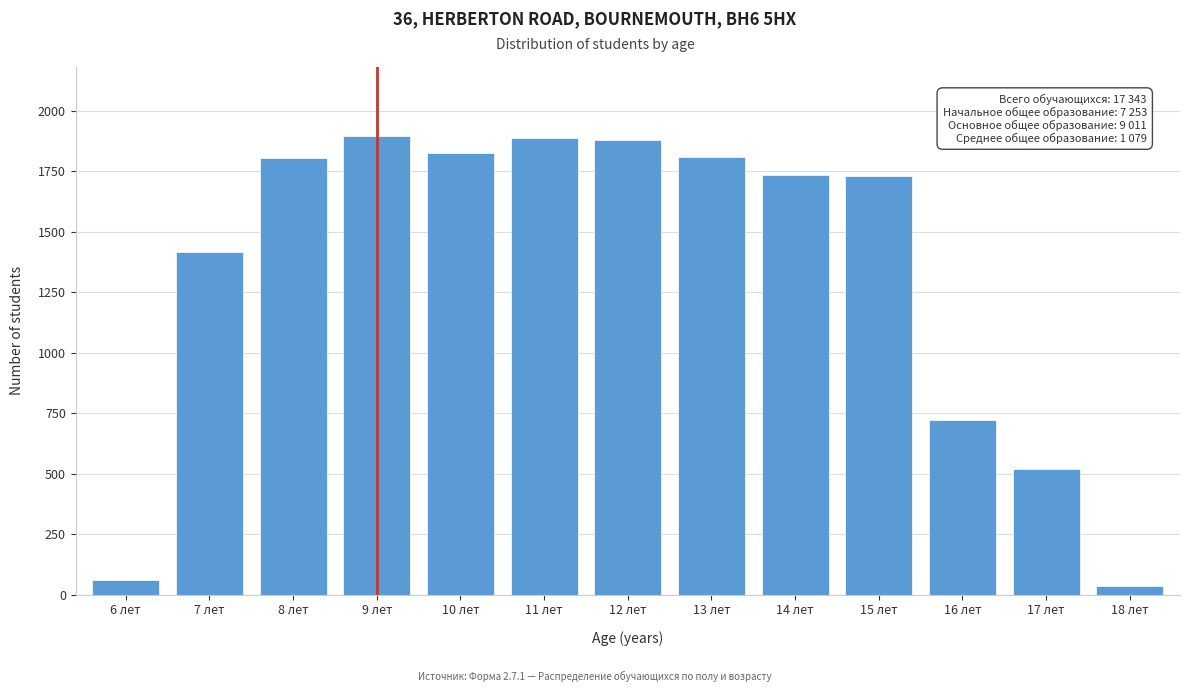

At which label is the value closest to 966?

16 лет